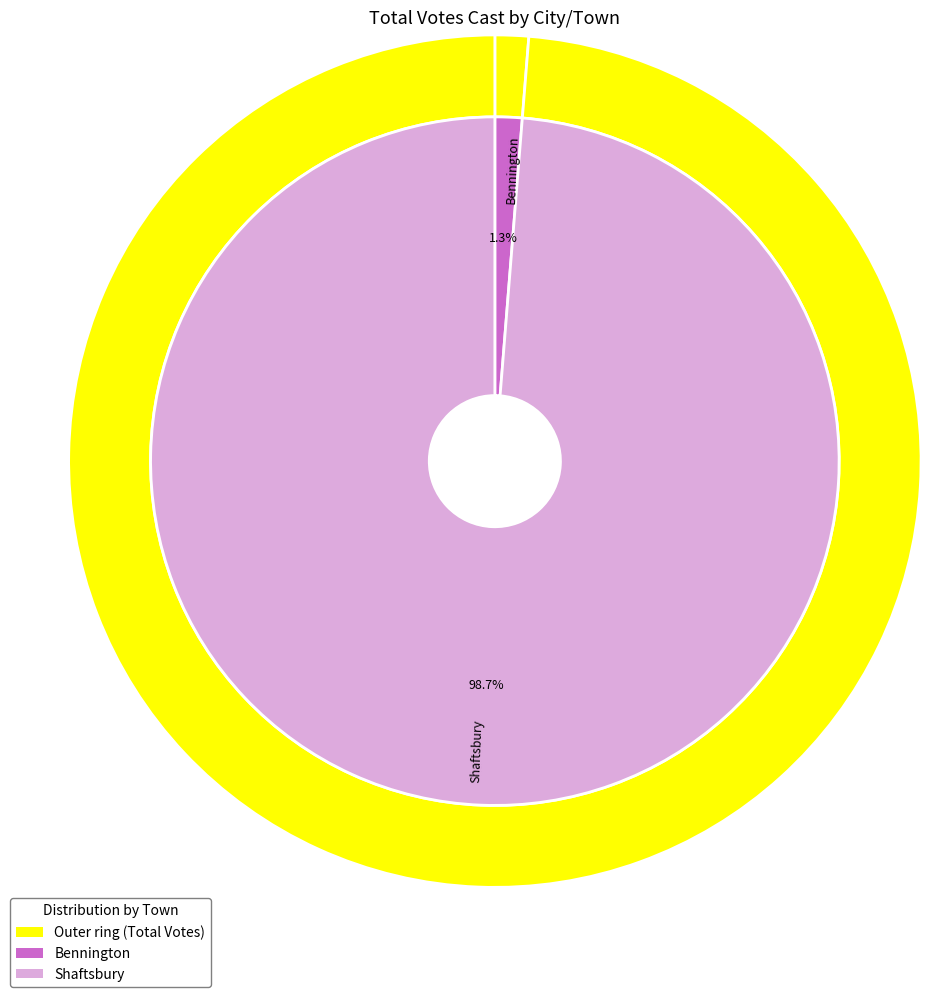

What is the change in value from Bennington to Shaftsbury?

+1761